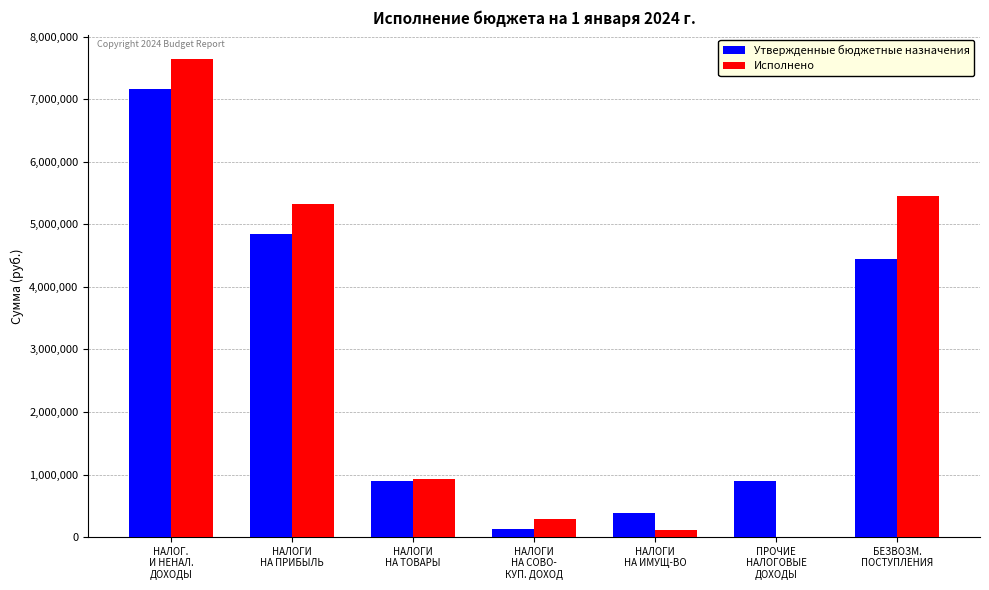

How many data points in Исполнено are above 924834?

4